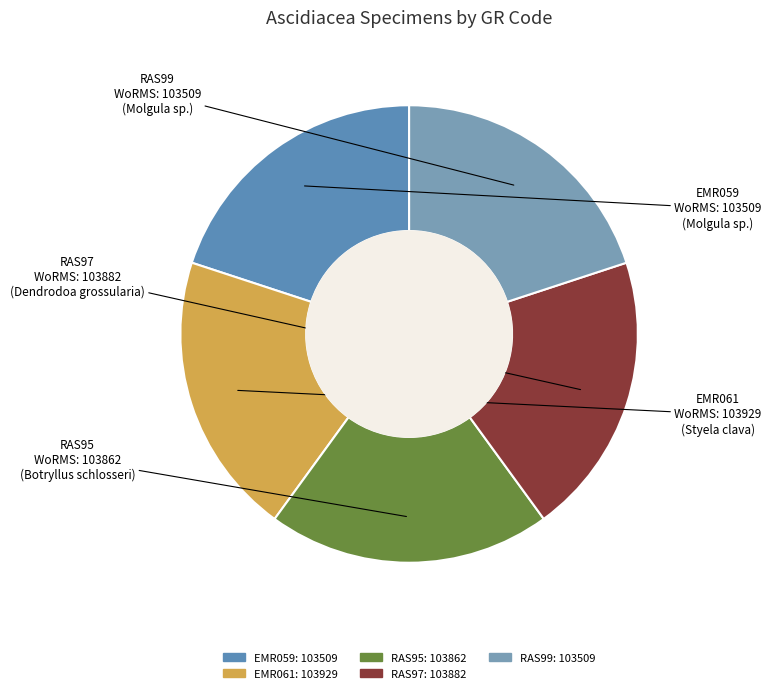

True or false: RAS97 accounts for 20% of the total.

True